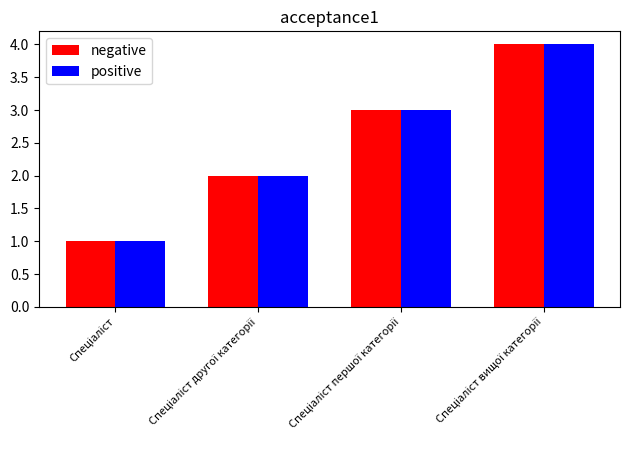

What is the sum of all negative values?

10